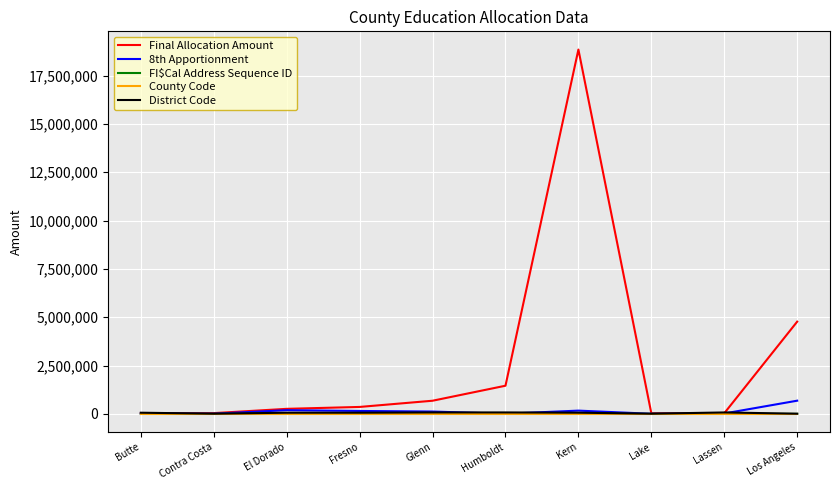

Between Butte and Kern, which series saw the biggest shift?

Final Allocation Amount